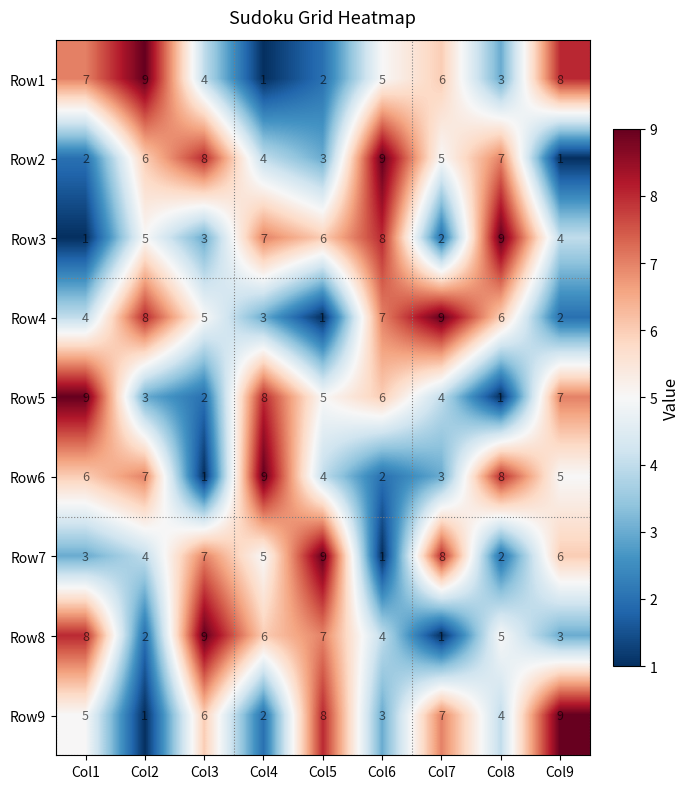

List the labels in order of Row2 value, largest first.

Col6, Col3, Col8, Col2, Col7, Col4, Col5, Col1, Col9